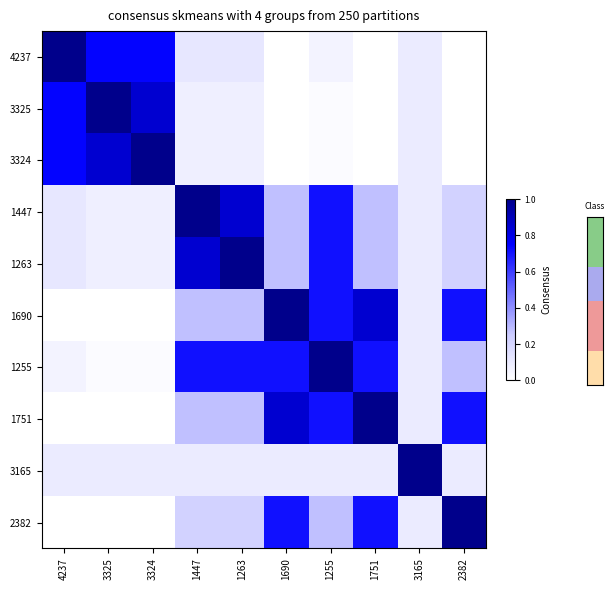

Which series has the largest total across all categories?

1255